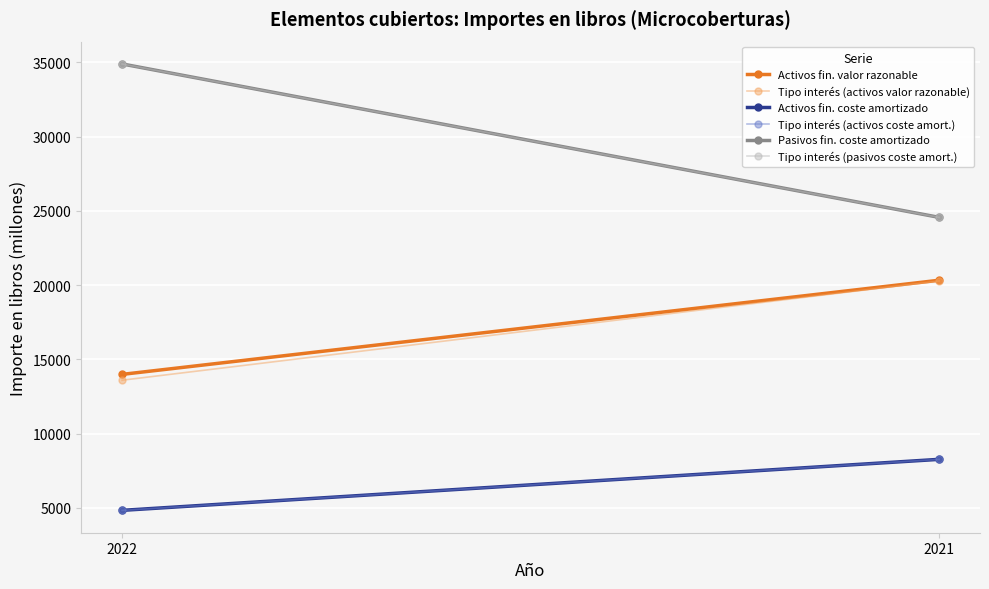

What is the total value across all series at 2021?

106291